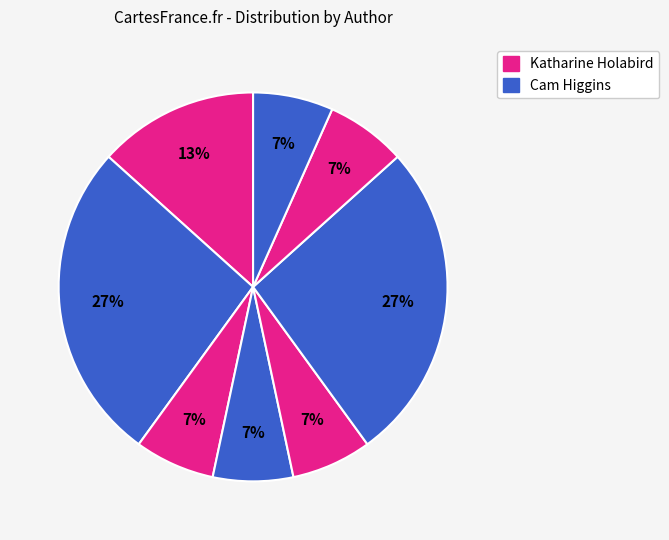

How many segments does this pie chart have?

8